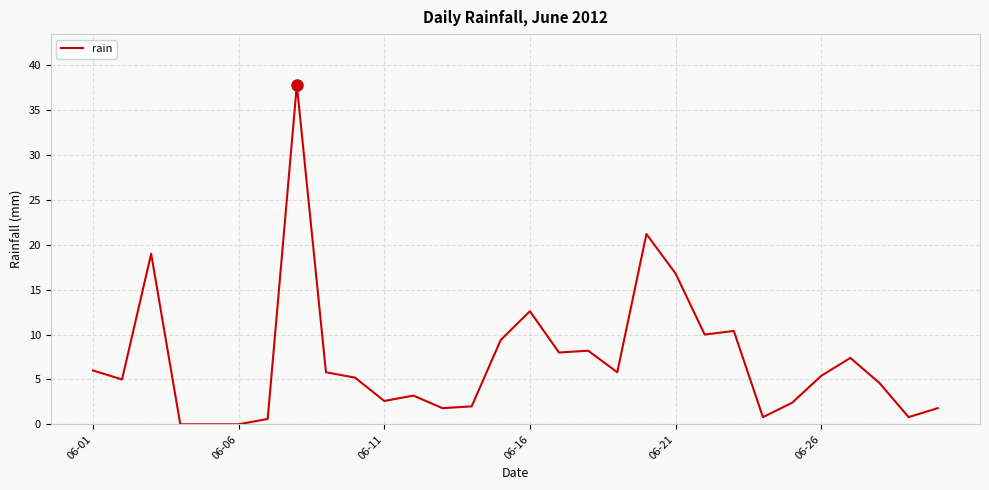

What is the maximum value shown in the chart?

37.8